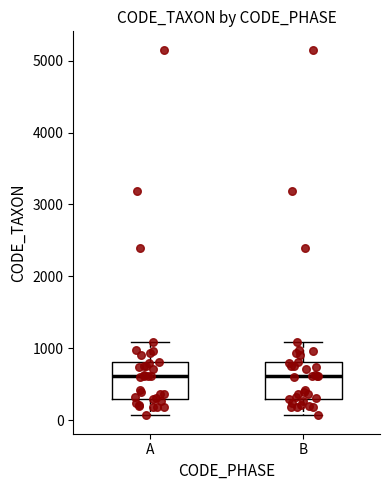

Reading left to right, transcribe this box plot: for each box, give where its median line is, the range the box spans, and where its two whiskers end, as read against the y-axis. The values are not printed on the chart, so give them approximately, as read against the axis.

A: median 600, box 300 to 800, whiskers 100 to 1100
B: median 600, box 300 to 800, whiskers 100 to 1100